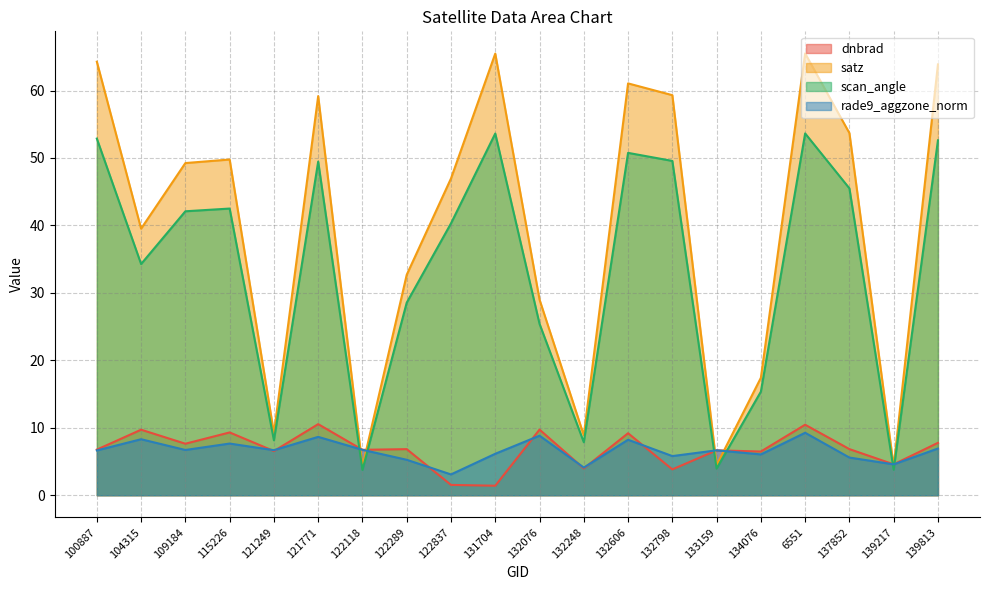

What is the minimum value for satz?

4.2